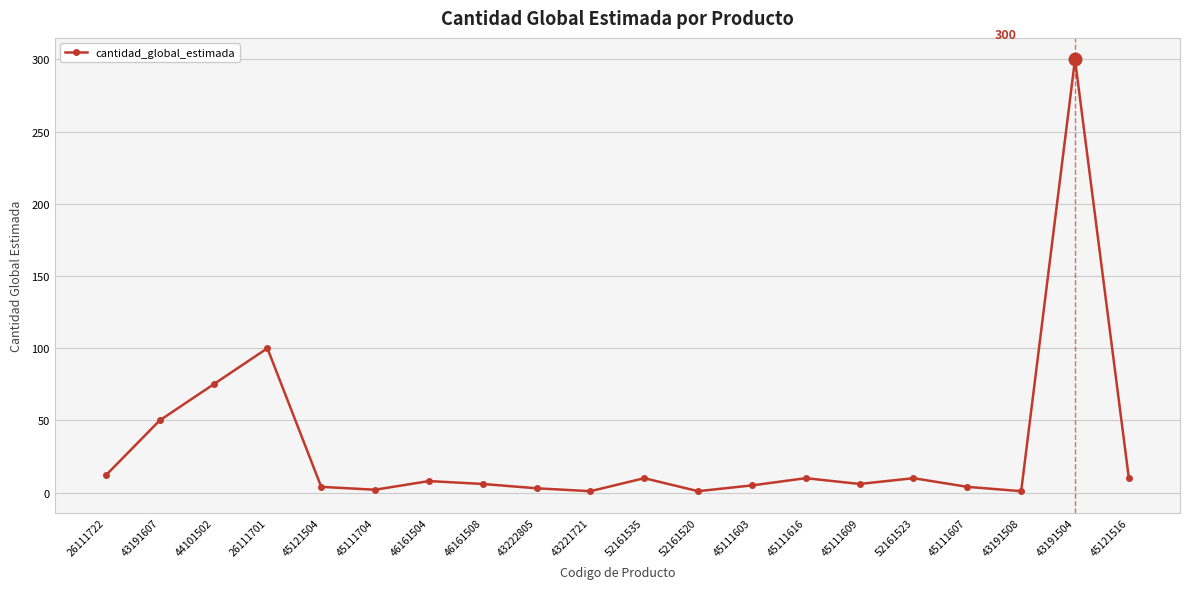

At which label is the value closest to 150?

26111701